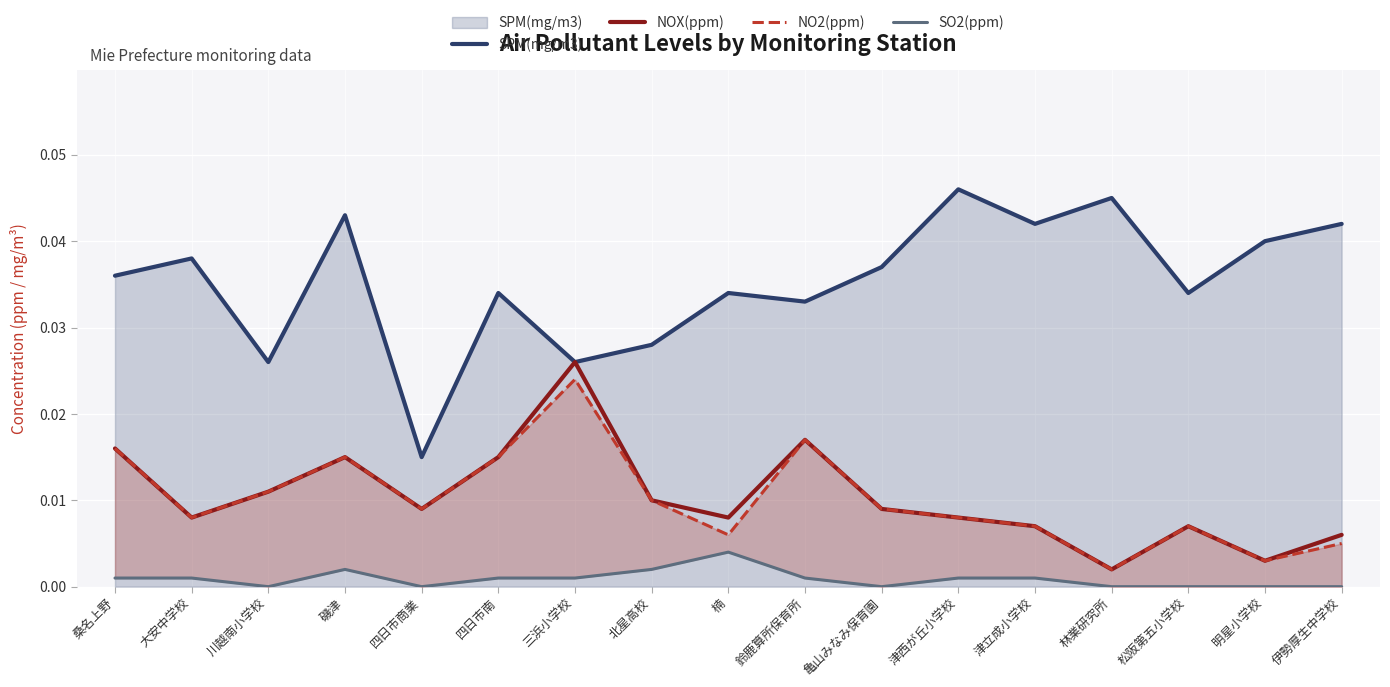

Reading left to right, list all the values displayed in this chart.

SPM(mg/m3): 0.0	0.0	0.0	0.0	0.0	0.0	0.0	0.0	0.0	0.0	0.0	0.0	0.0	0.0	0.0	0.0	0.0
NOX(ppm): 0.0	0.0	0.0	0.0	0.0	0.0	0.0	0.0	0.0	0.0	0.0	0.0	0.0	0.0	0.0	0.0	0.0
NO2(ppm): 0.0	0.0	0.0	0.0	0.0	0.0	0.0	0.0	0.0	0.0	0.0	0.0	0.0	0.0	0.0	0.0	0.0
SO2(ppm): 0.0	0.0	0.0	0.0	0.0	0.0	0.0	0.0	0.0	0.0	0.0	0.0	0.0	0.0	0.0	0.0	0.0